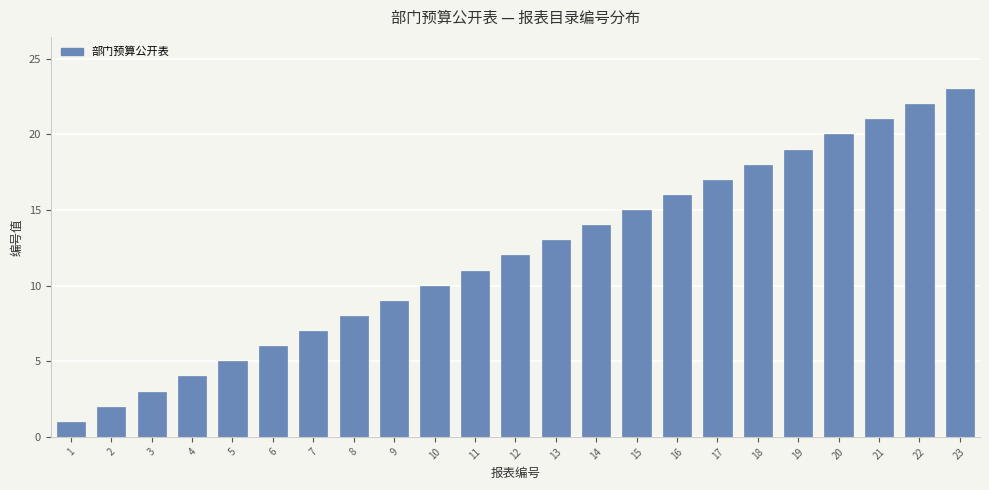

True or false: the data shows 1 at 3.

False